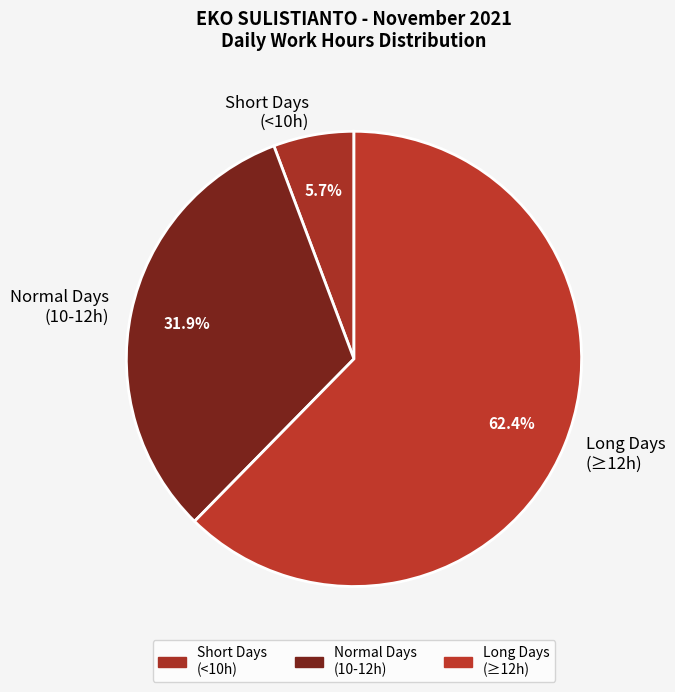

Which category has the biggest portion of the pie?

Long Days (≥12h)